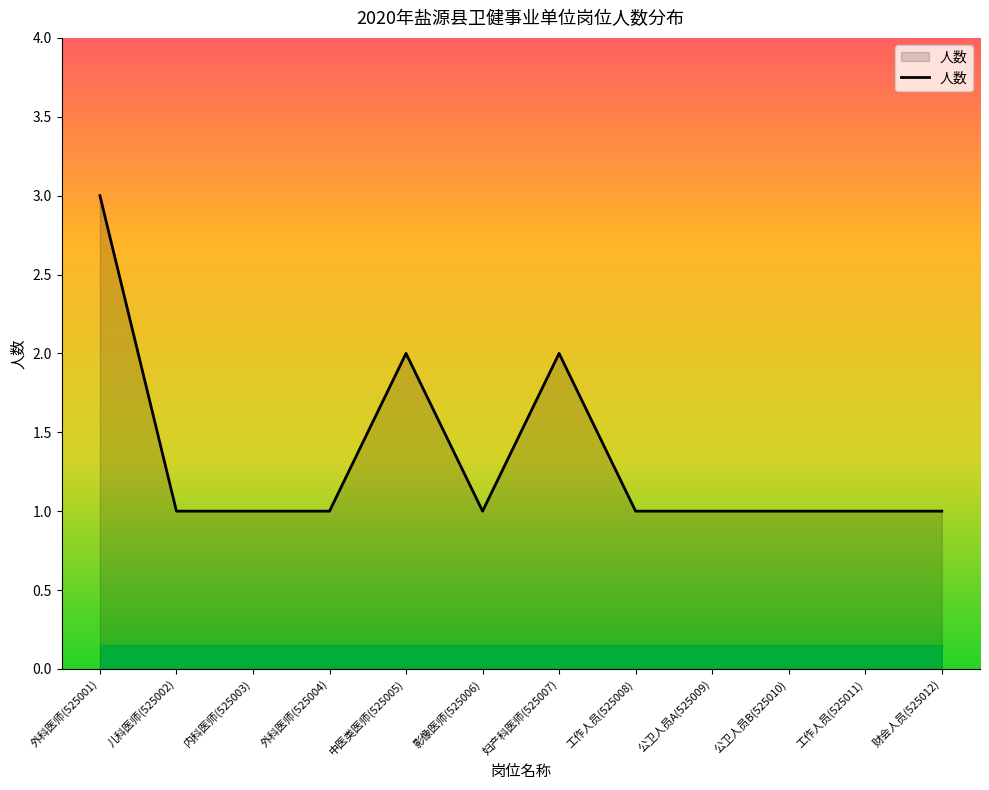

What position from the left is 外科医师(525004)?

4